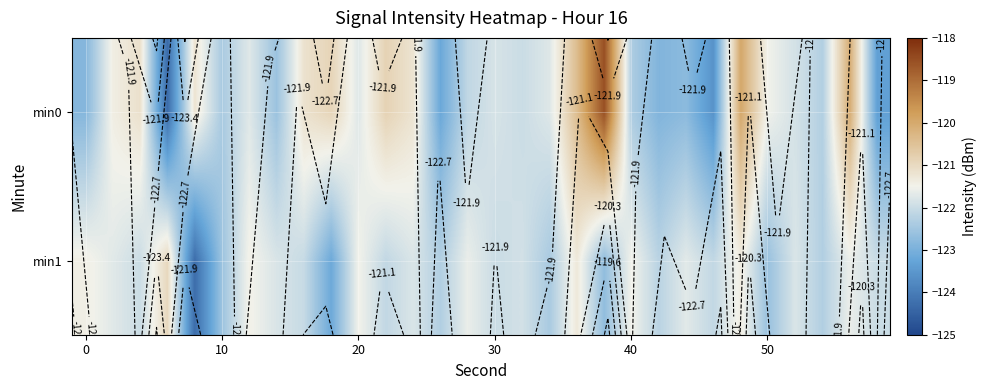

At how many categories does at least one series exceed -122?

24